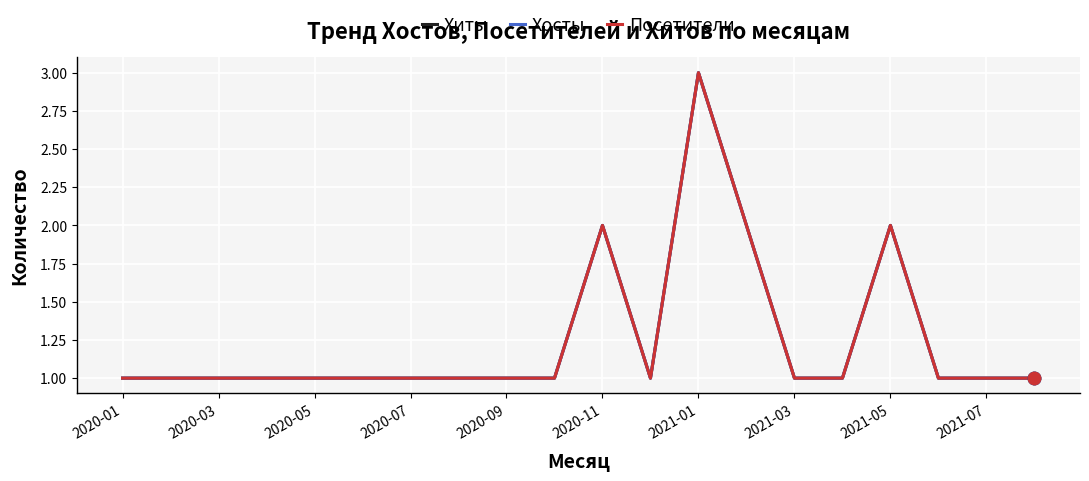

Which series has the largest total across all categories?

Хиты